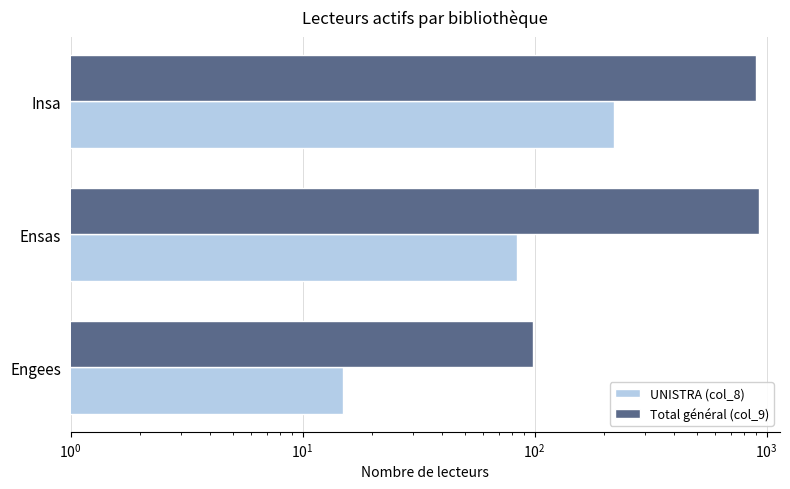

The Total général (col_9) series shows 1305 at Insa. True or false?

False